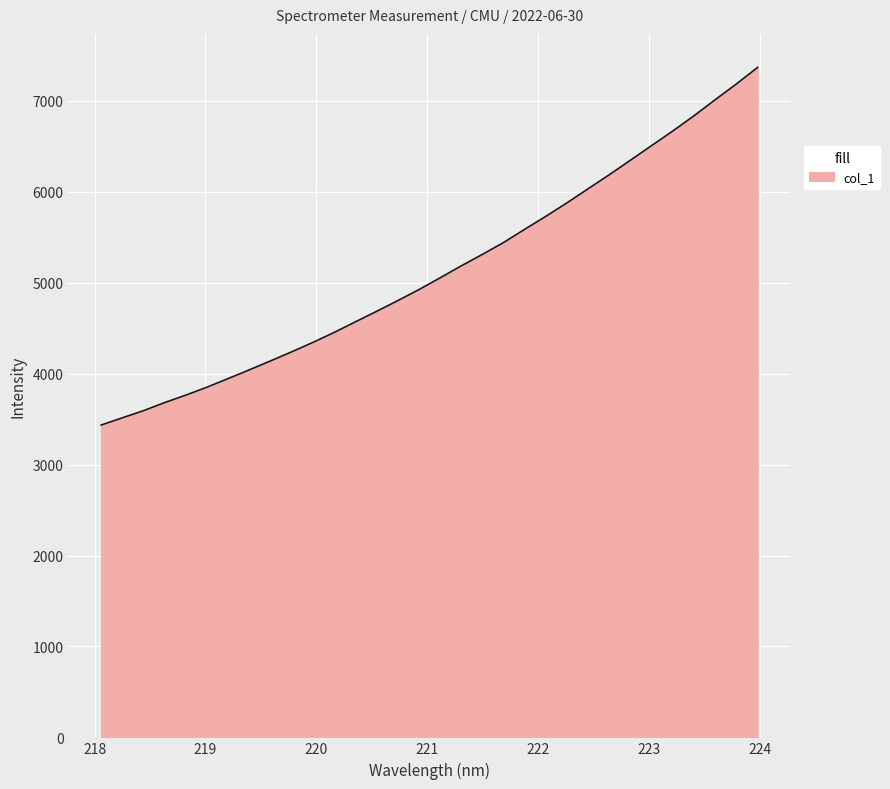

What is the maximum value shown in the chart?

7369.0